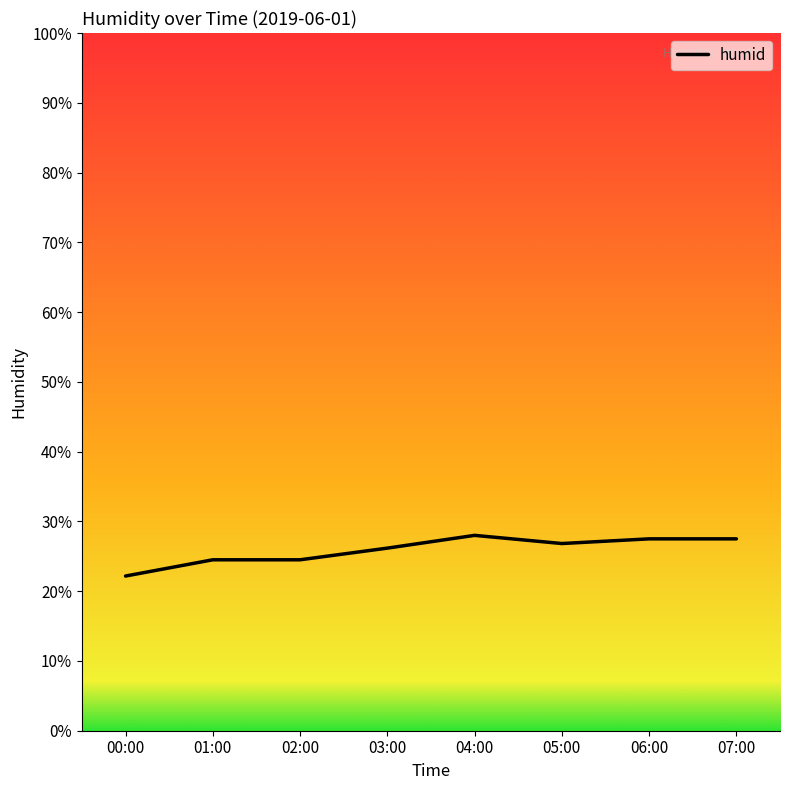

Is it true that the value at 02:00 is 11.9?

False